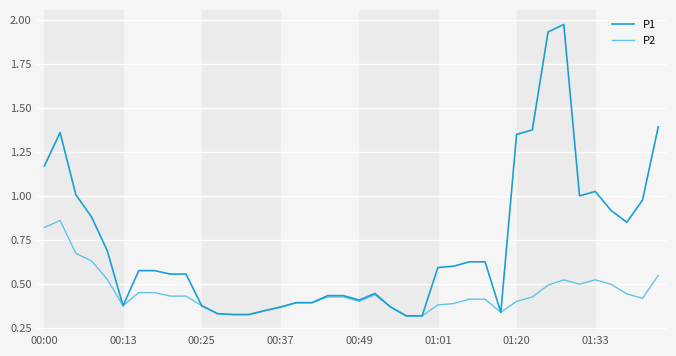

Rank the series by their average value, from highest to lowest.

P1, P2